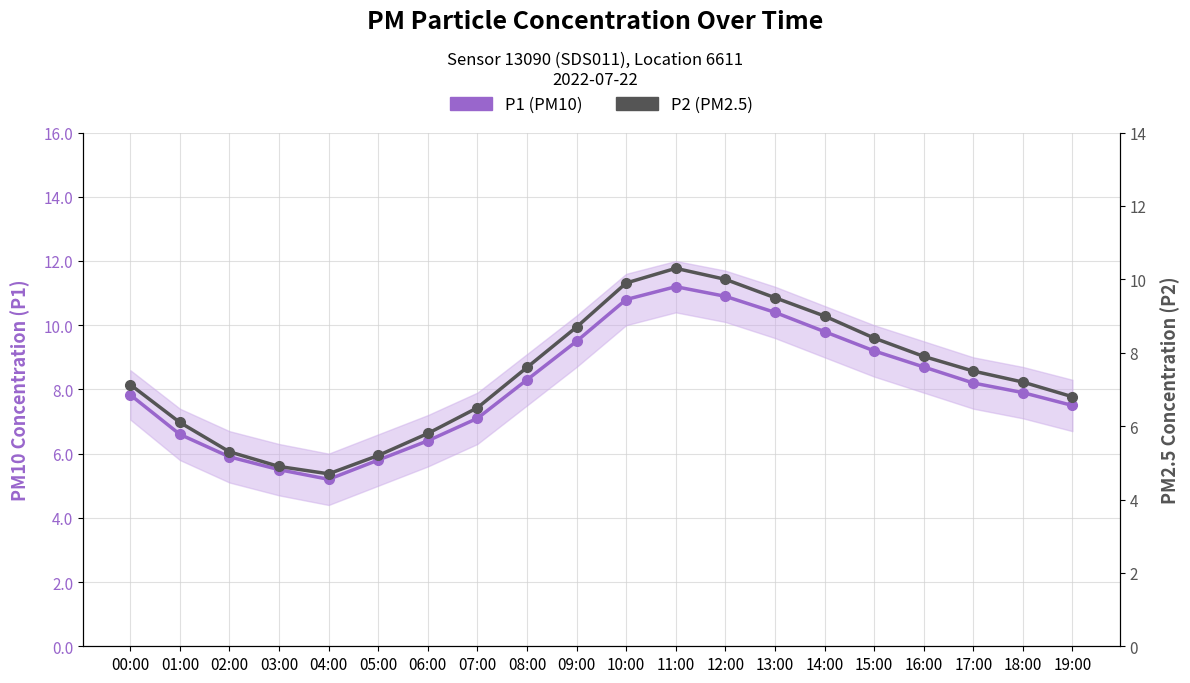

List the series in order of their overall mean, highest first.

P1 (PM10), P2 (PM2.5)